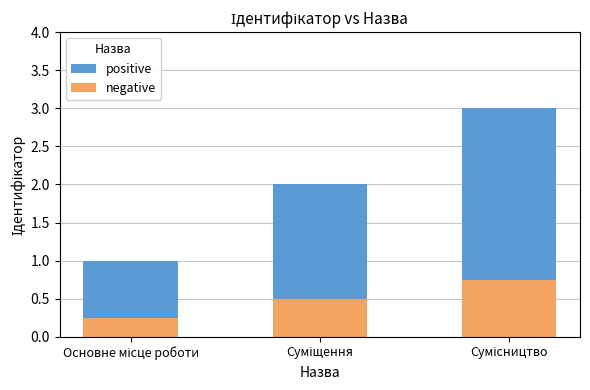

What is the label of the 2nd bar from the left?

Суміщення